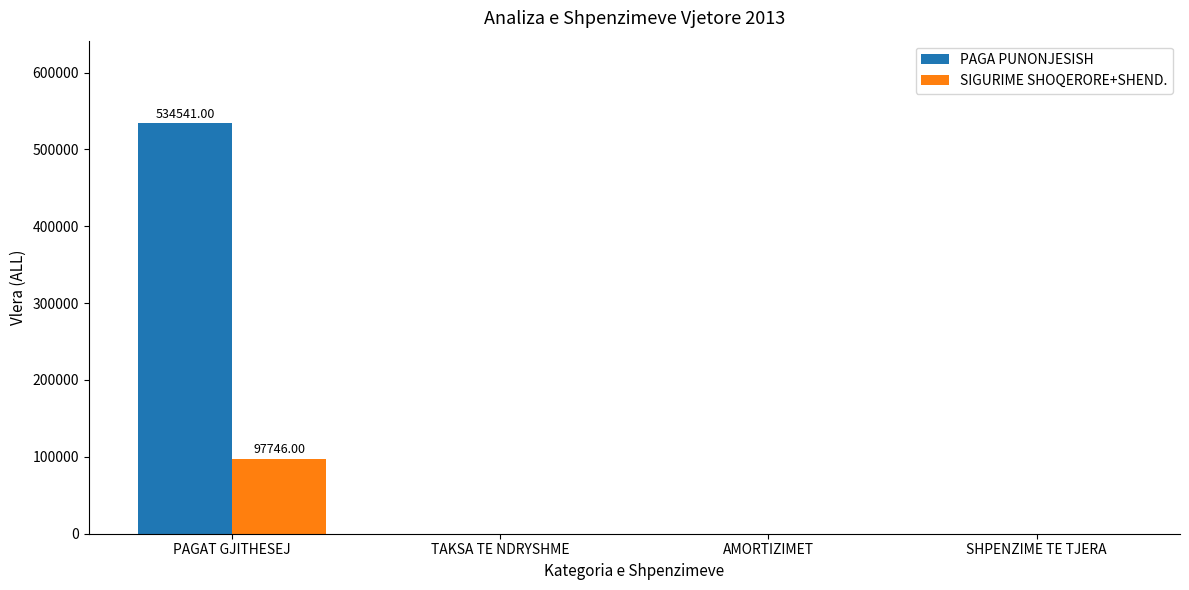

Is the value of PAGA PUNONJESISH at AMORTIZIMET greater than the value of SIGURIME SHOQERORE+SHEND. at PAGAT GJITHESEJ?

No